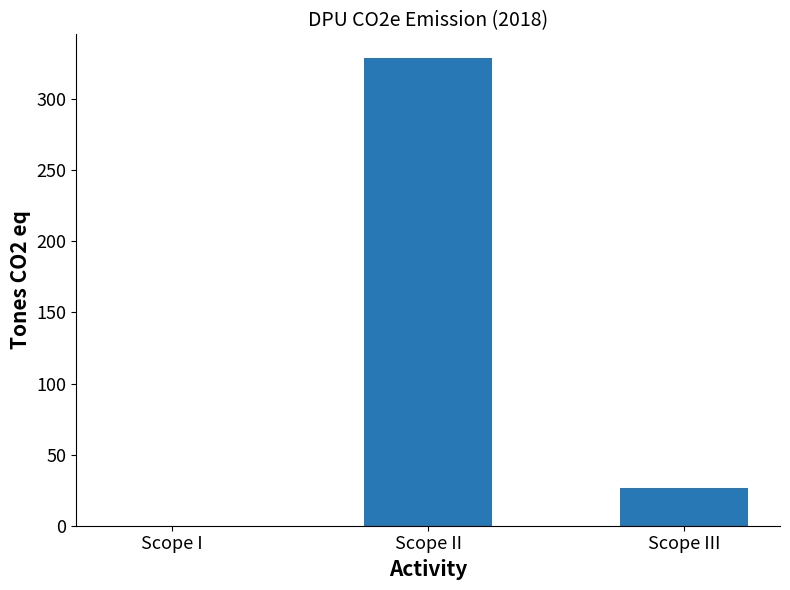

Reading left to right, transcribe all the data shown in this chart.

Scope I=0.1	Scope II=329.1	Scope III=26.3